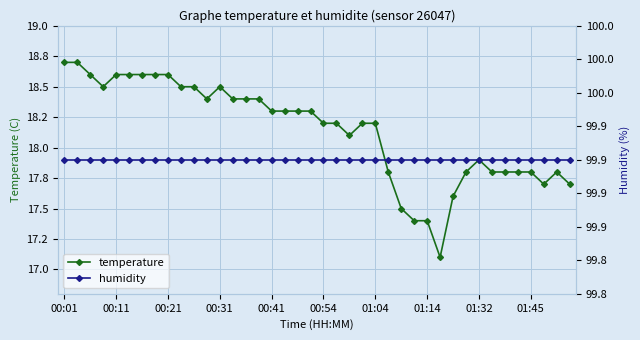

The value of humidity at 13 is 41.8. True or false?

False